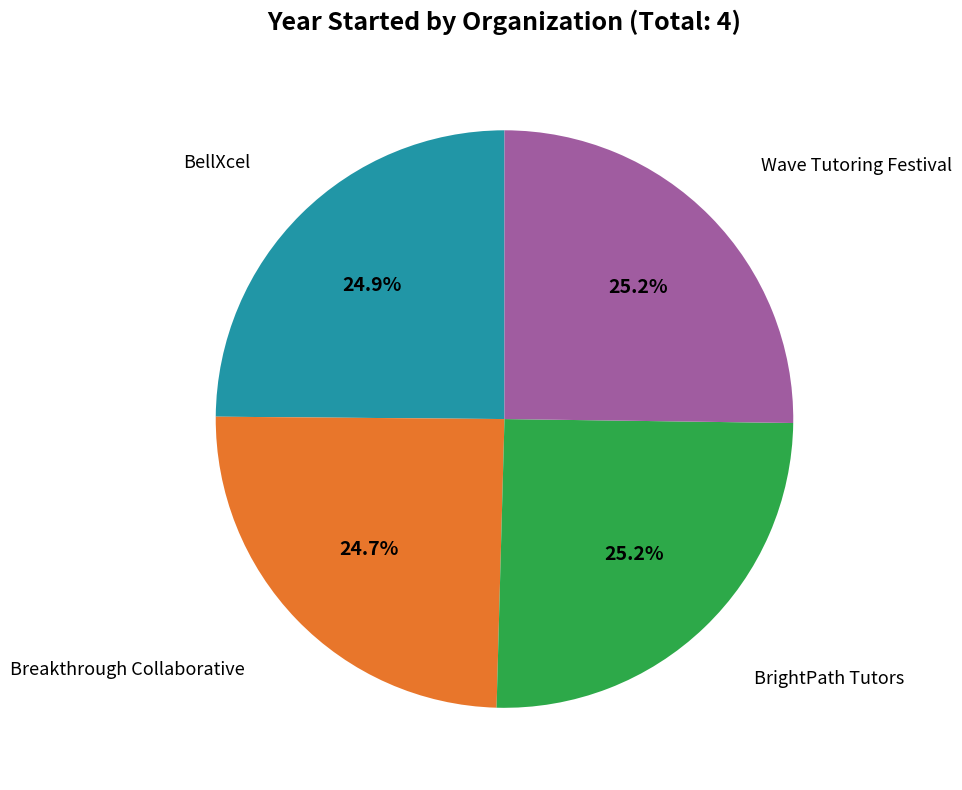

Does any single category account for the majority?

No